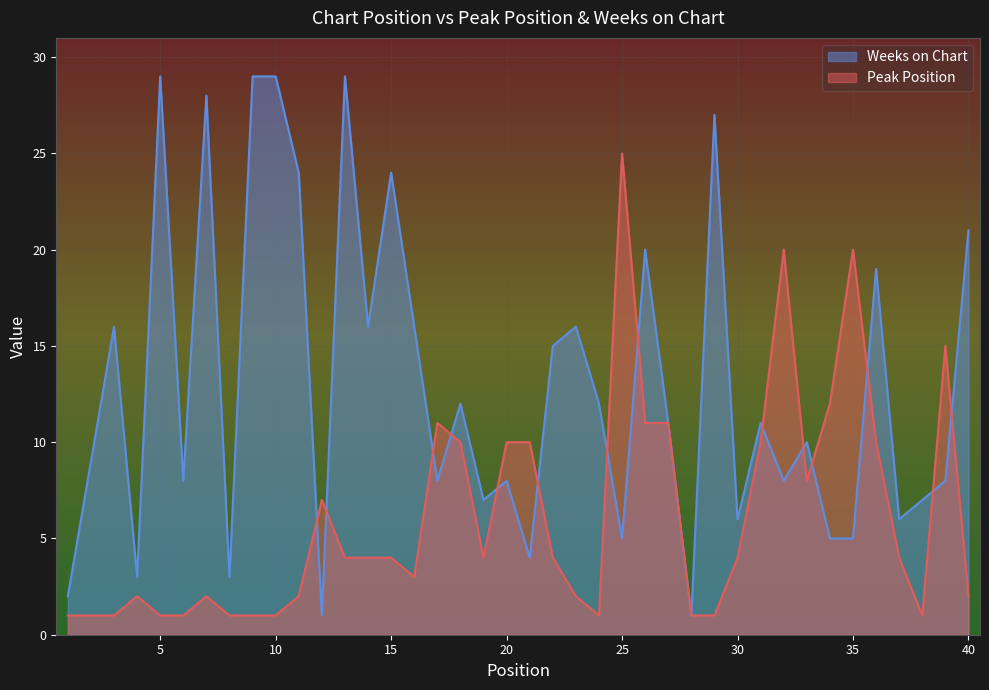

At which label does Peak Position first exceed 4?

12